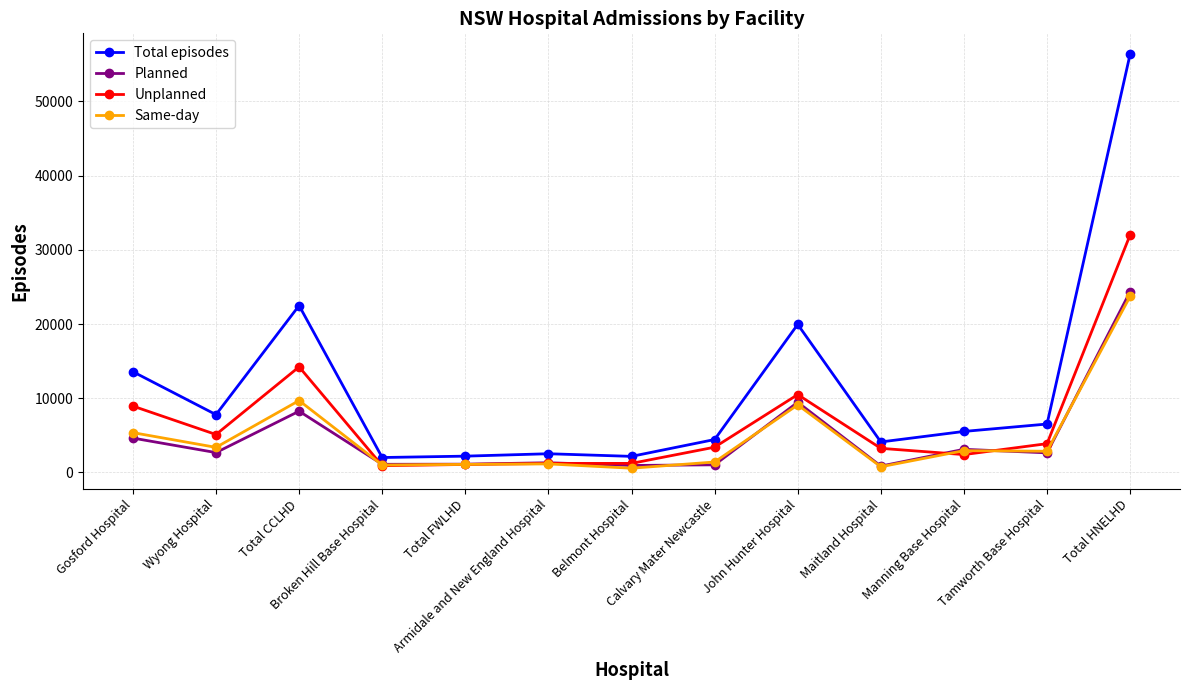

True or false: Total episodes and Same-day intersect in this chart.

False